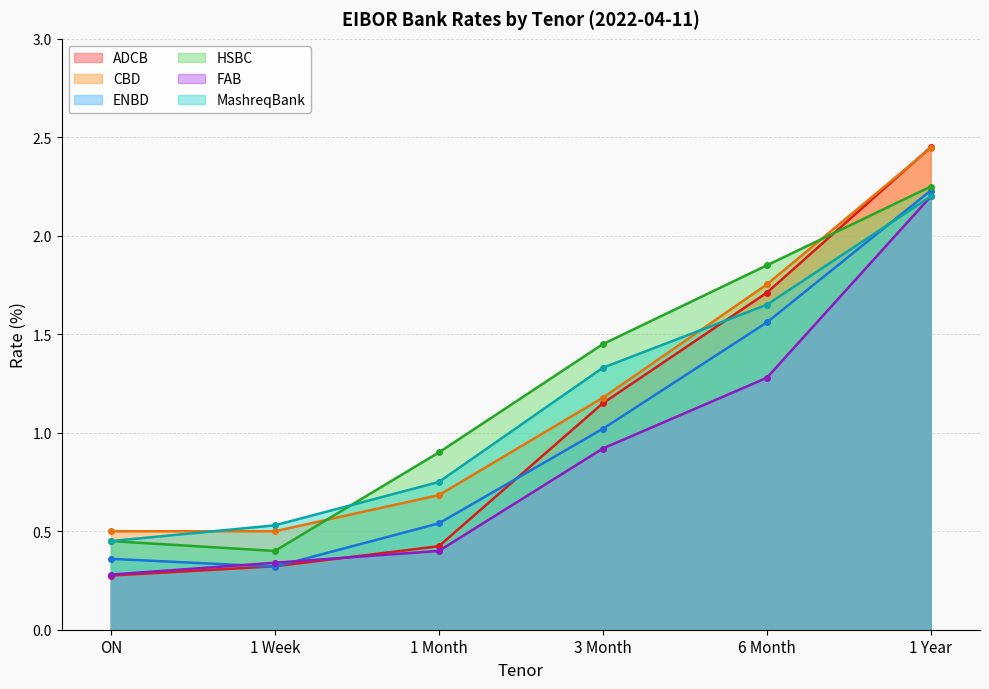

Between 1 Week and 1 Month, which series saw the biggest shift?

HSBC